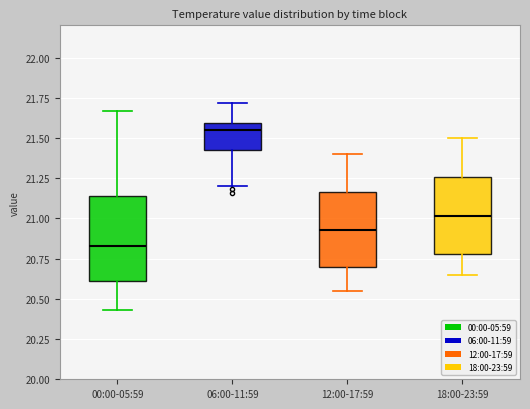

Which box has the highest median line?

06:00-11:59